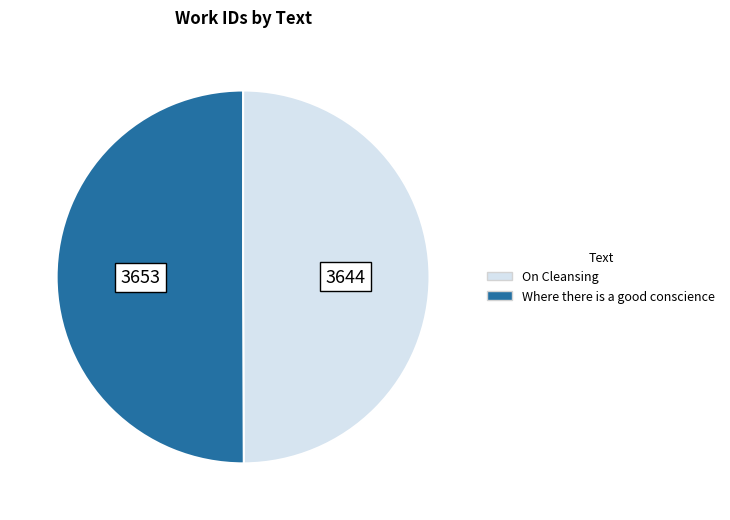

How many segments does this pie chart have?

2